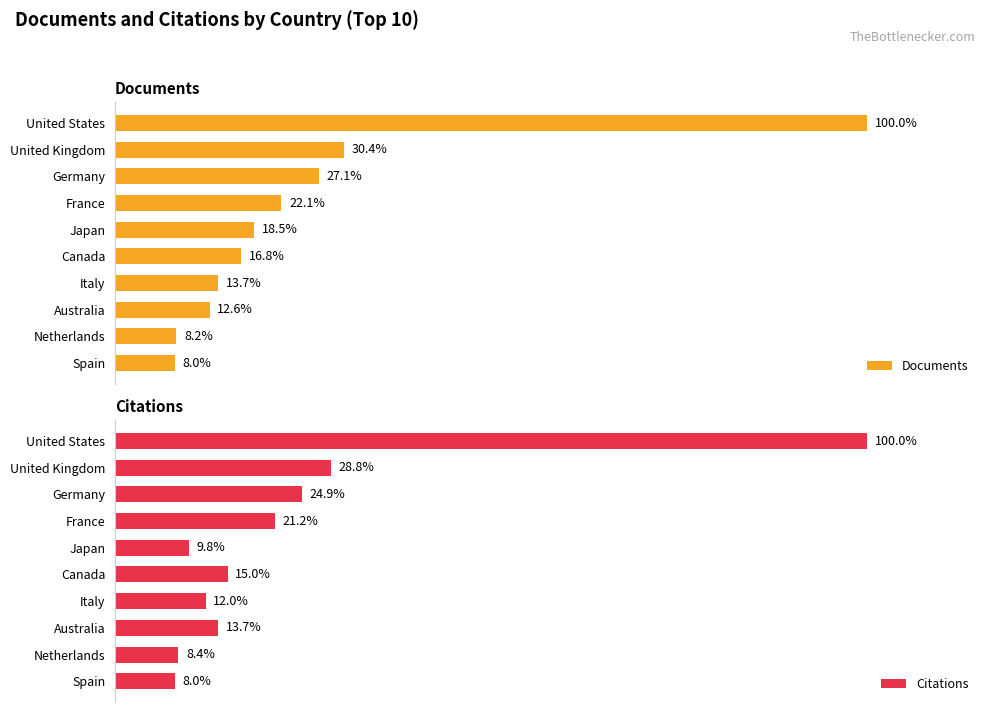

Rank the series by their maximum value, from highest to lowest.

Documents, Citations